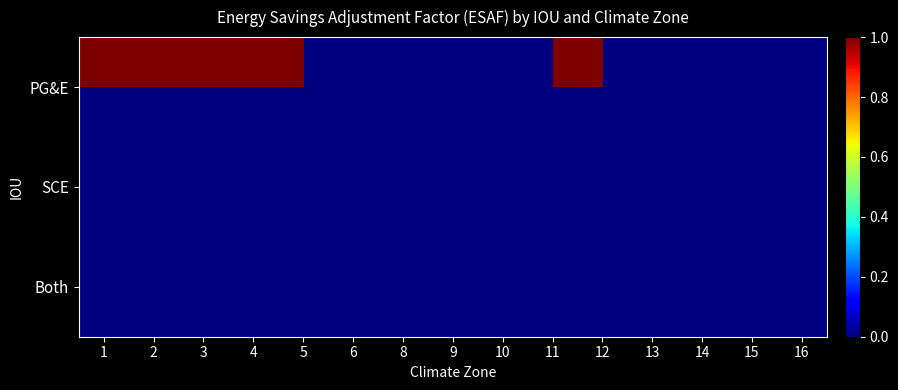

Where is PG&E nearest to the value 1?

1